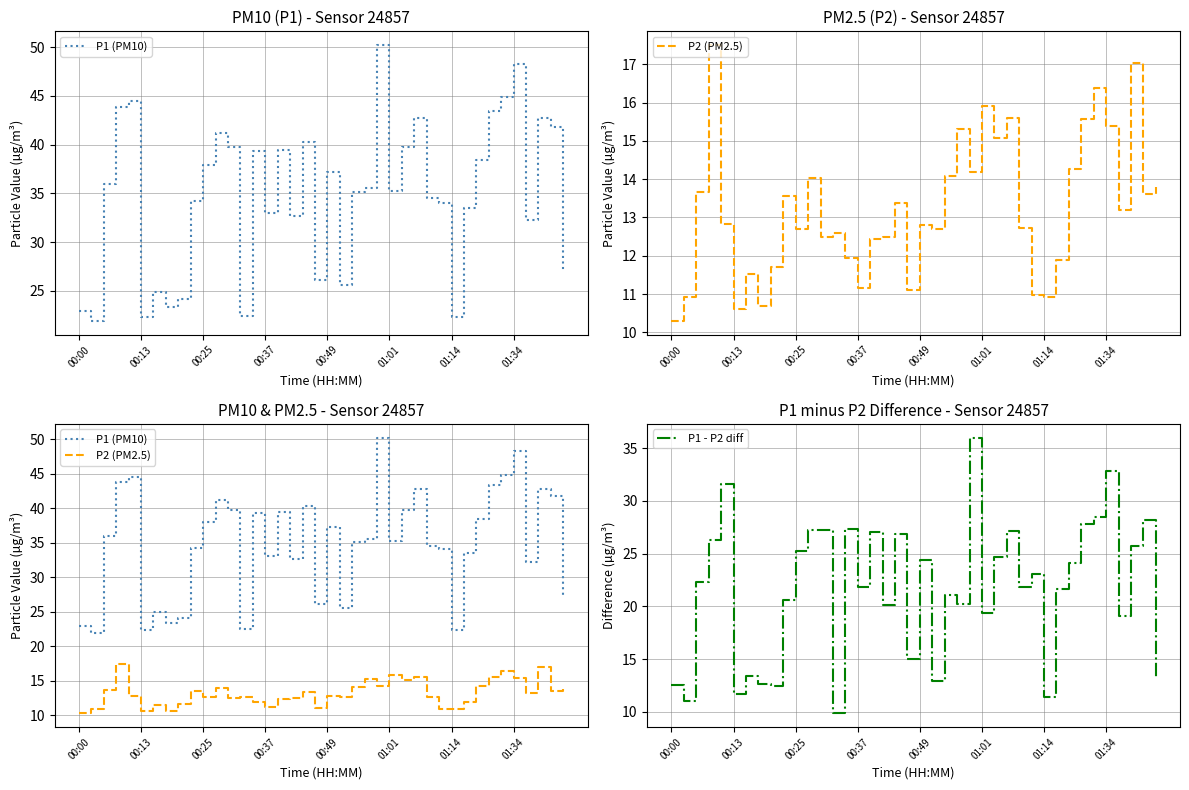

True or false: P1 - P2 diff has a value of 21.8 at 00:37.

True